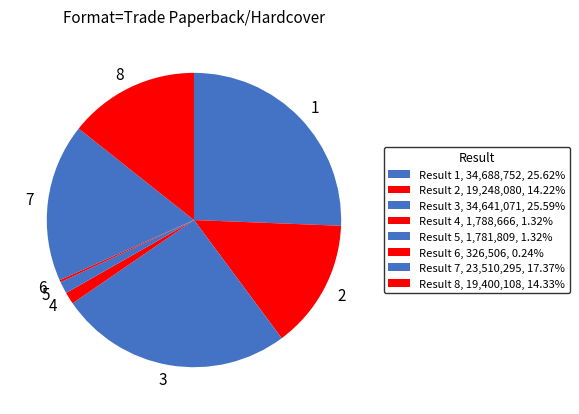

Does any single category account for the majority?

No